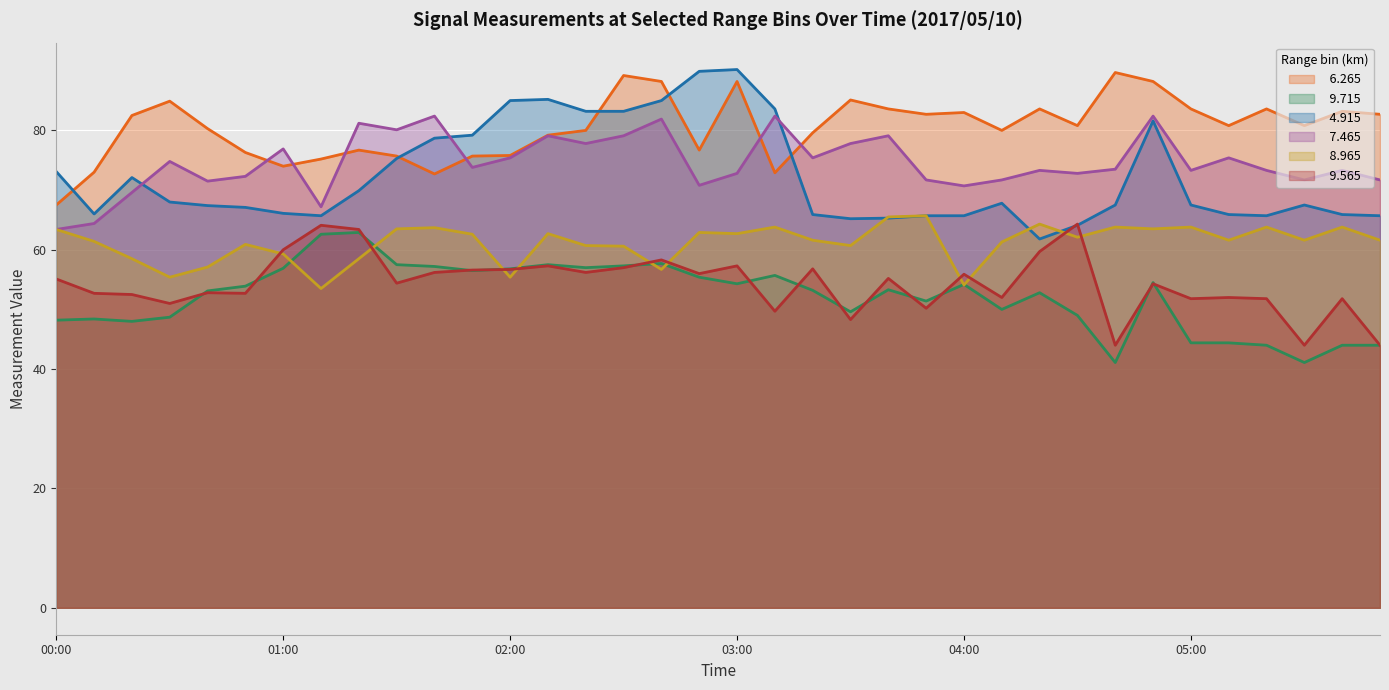

Is the value of   9.565 at 00:40 greater than the value of   4.915 at 03:20?

No